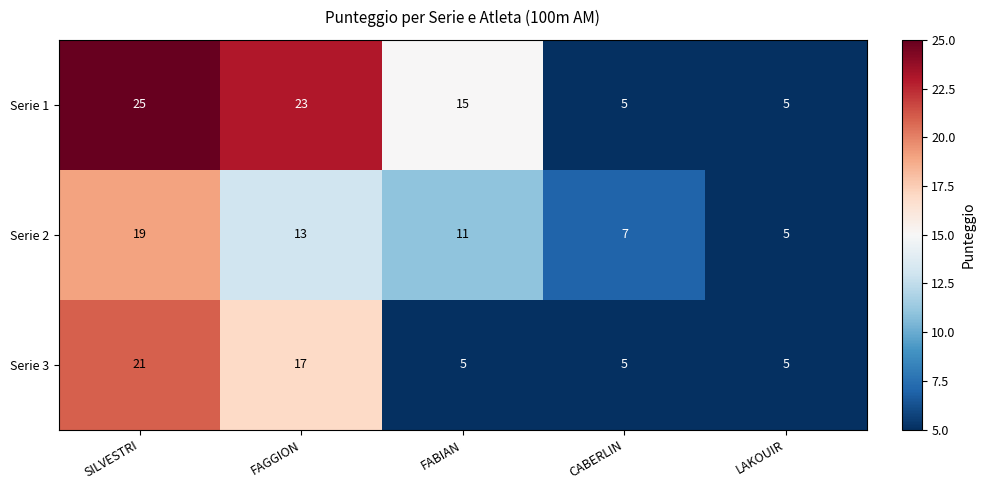

Which series has the largest total across all categories?

Serie 1